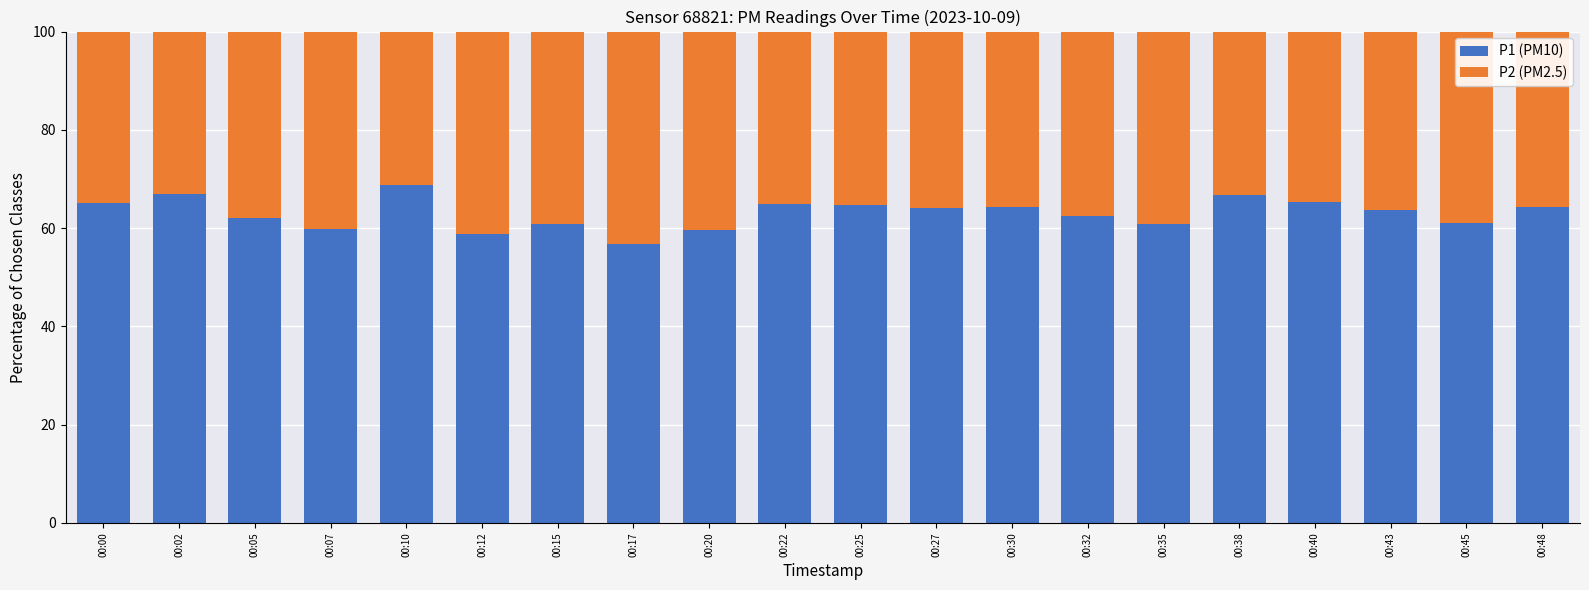

How many series are shown in this chart?

2